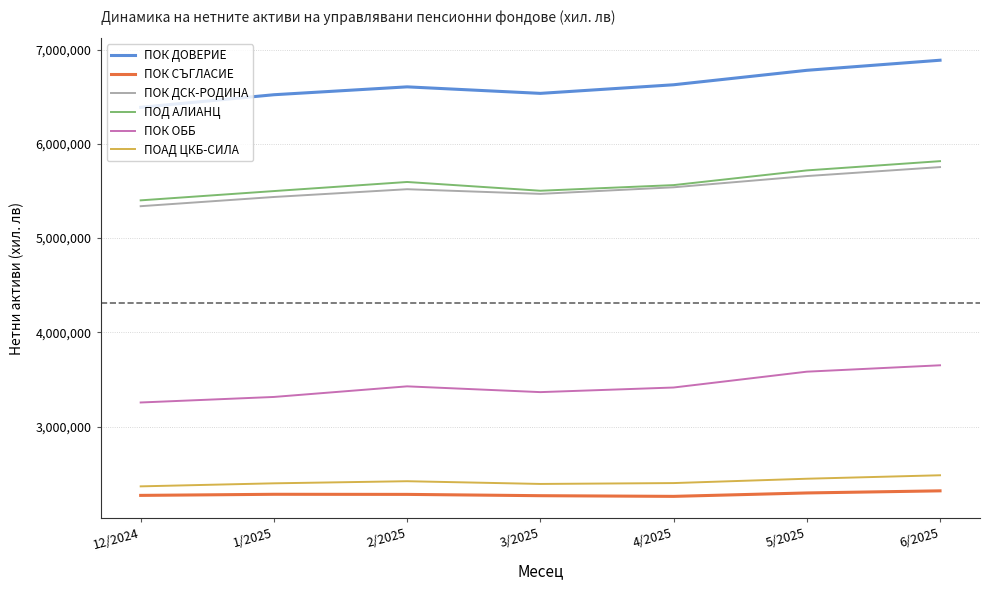

At how many categories does at least one series exceed 4858285?

7